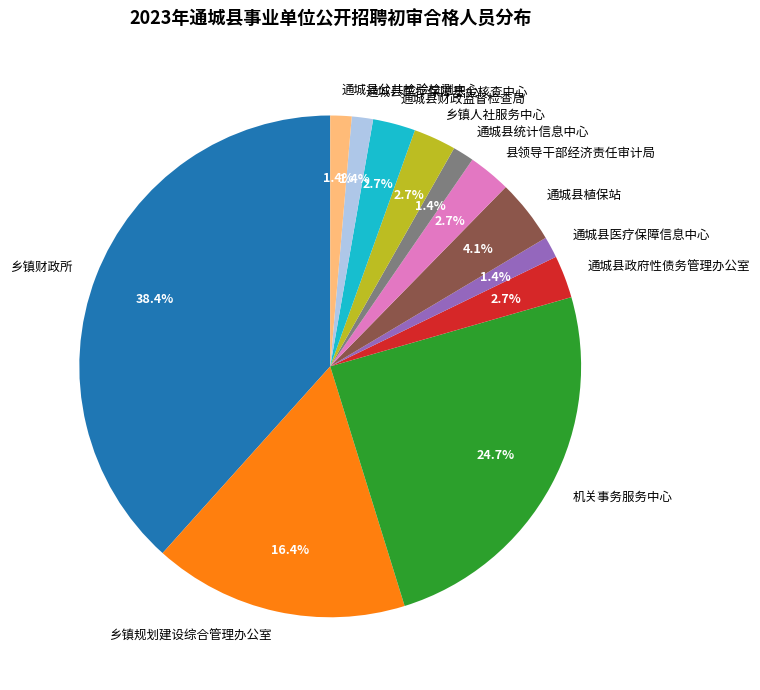

Count the number of slices in the pie.

12